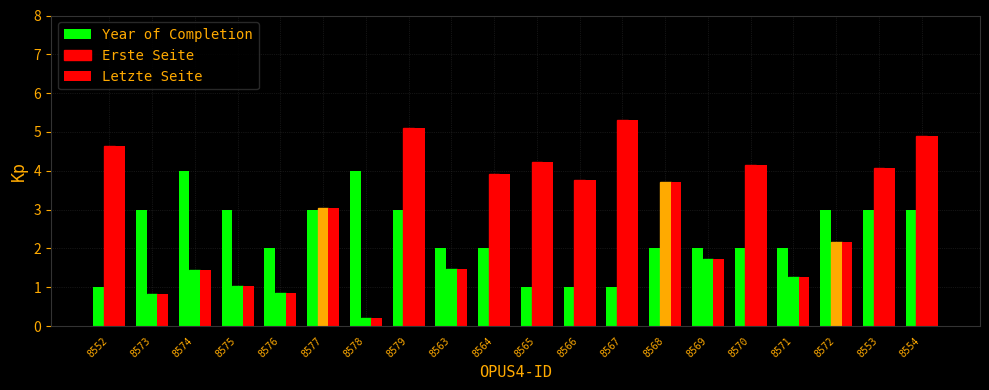

What is the total value across all series at 8564?

9.8